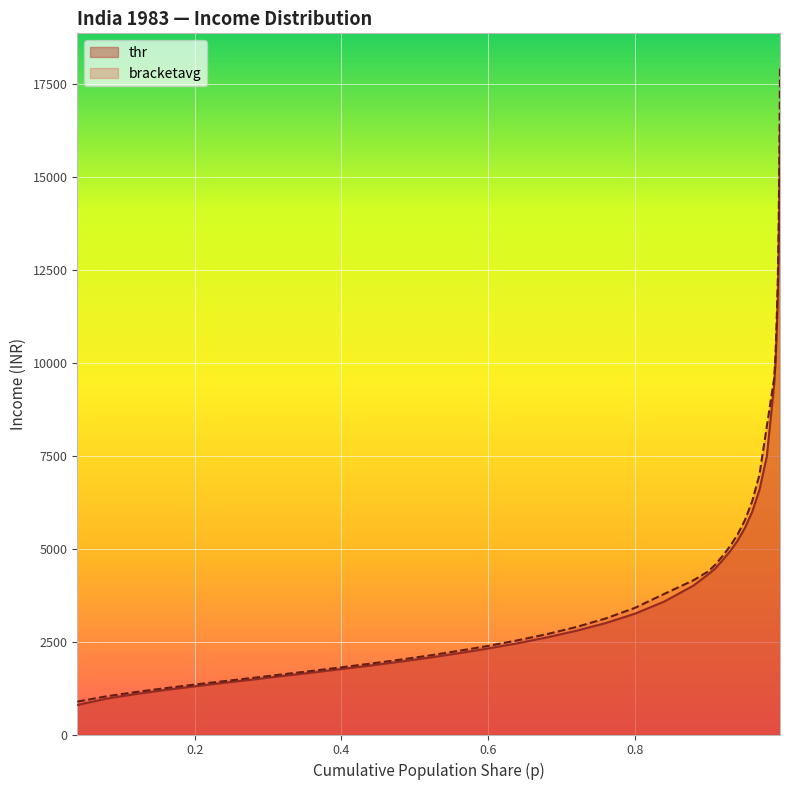

List the series in order of their peak value, highest first.

bracketavg, thr